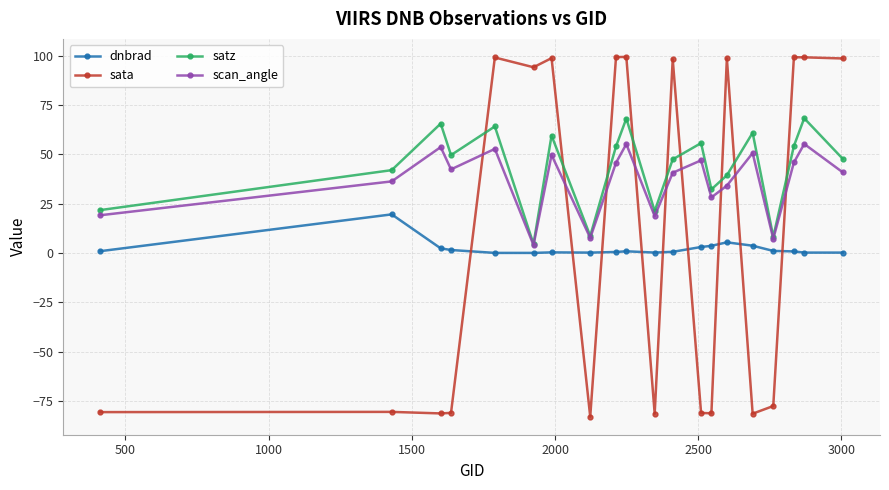

How many interior local peaks does the satz series have?

7